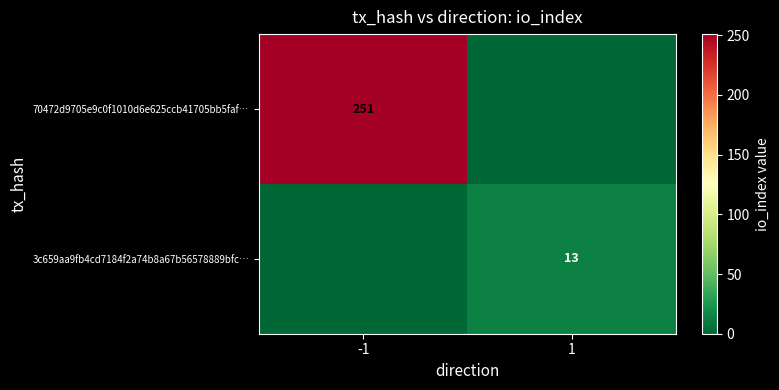

Is the value of 70472d9705e9c0f1010d6e625ccb41705bb5faf… at -1 greater than the value of 3c659aa9fb4cd7184f2a74b8a67b56578889bfc… at 1?

Yes